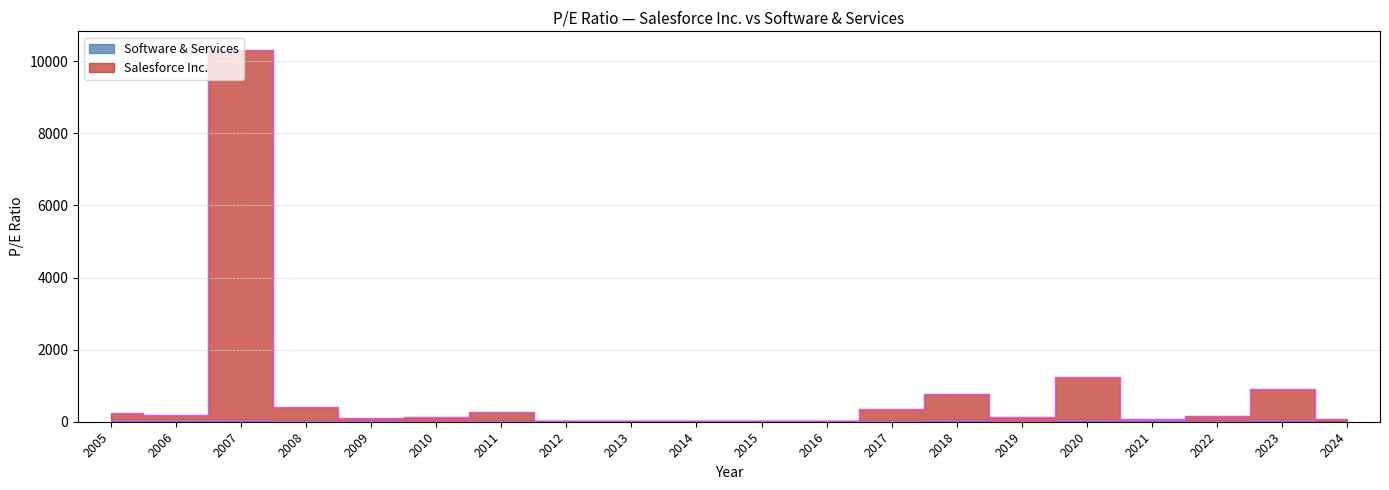

What is the value of the Software & Services point at the 15th from the left?

27.5